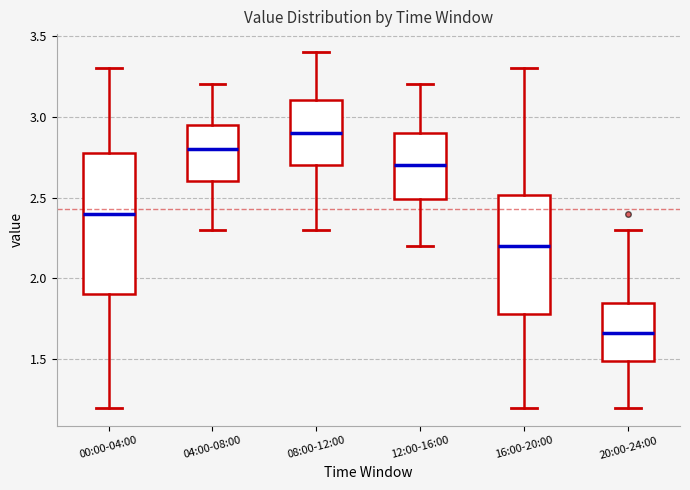

Reading left to right, read every box against the y-axis: the position of its median line, the range the box covers, and the ends of its whiskers. The values are not printed on the chart, so give them approximately, as read against the axis.

00:00-04:00: median 2.40, box 1.90 to 2.80, whiskers 1.20 to 3.30
04:00-08:00: median 2.80, box 2.60 to 2.95, whiskers 2.30 to 3.20
08:00-12:00: median 2.90, box 2.70 to 3.10, whiskers 2.30 to 3.40
12:00-16:00: median 2.70, box 2.50 to 2.90, whiskers 2.20 to 3.20
16:00-20:00: median 2.20, box 1.80 to 2.50, whiskers 1.20 to 3.30
20:00-24:00: median 1.65, box 1.50 to 1.85, whiskers 1.20 to 2.30